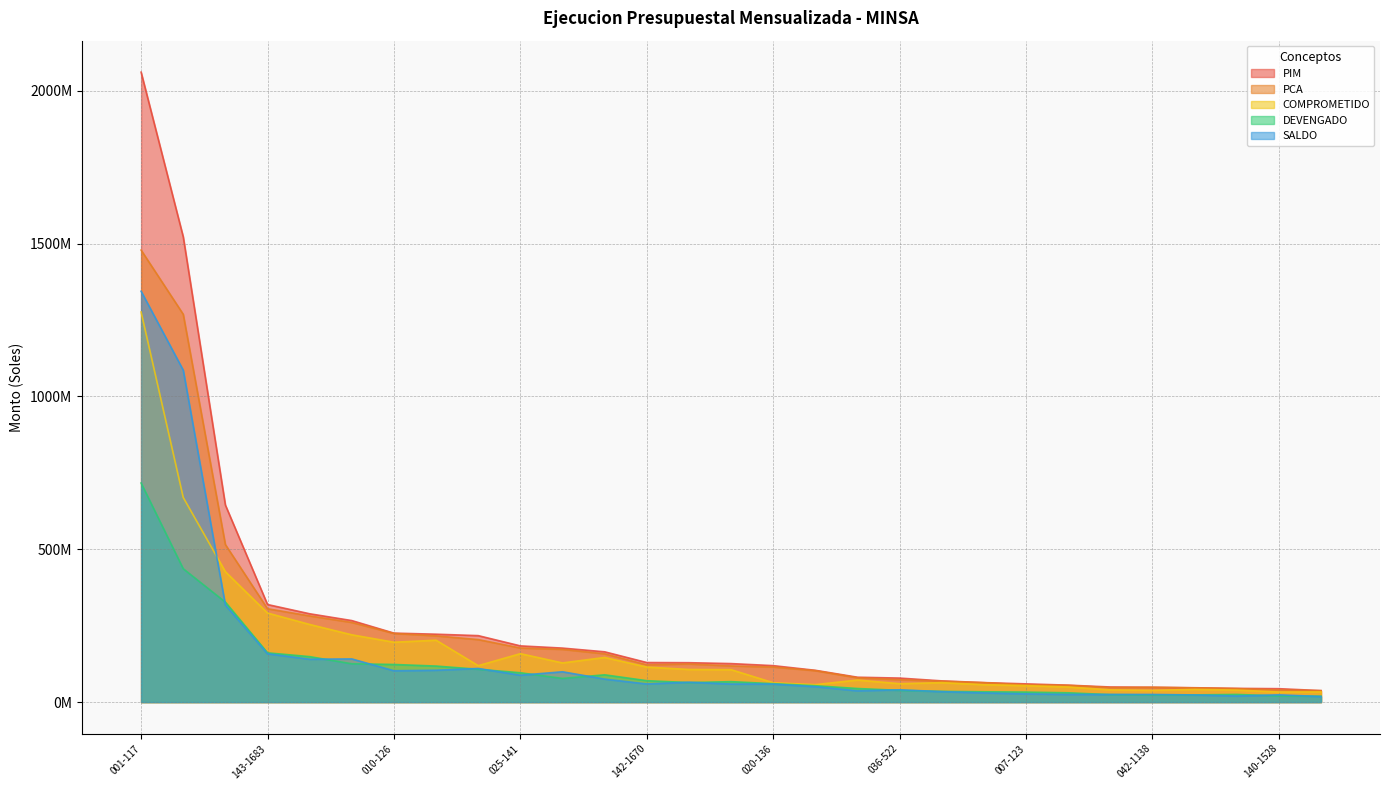

At how many categories does at least one series exceed 1999941989?

1